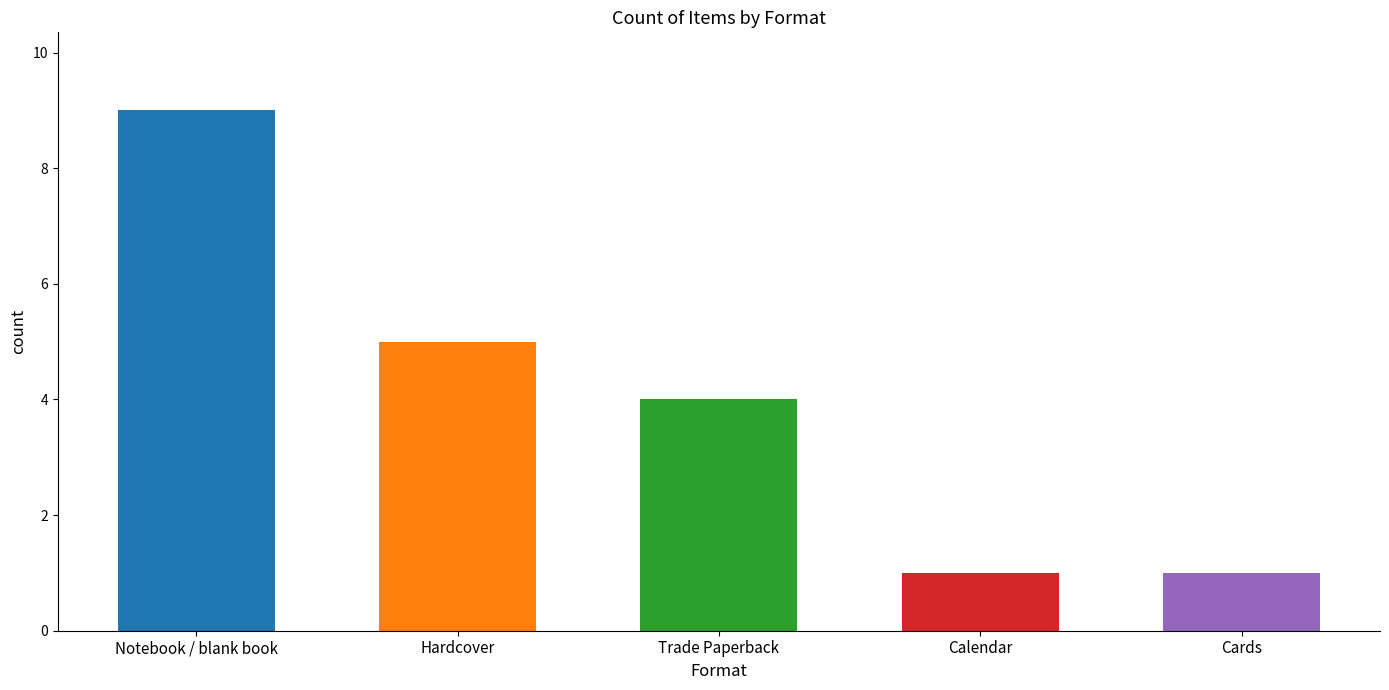

Is it true that the value at Trade Paperback is 4?

True